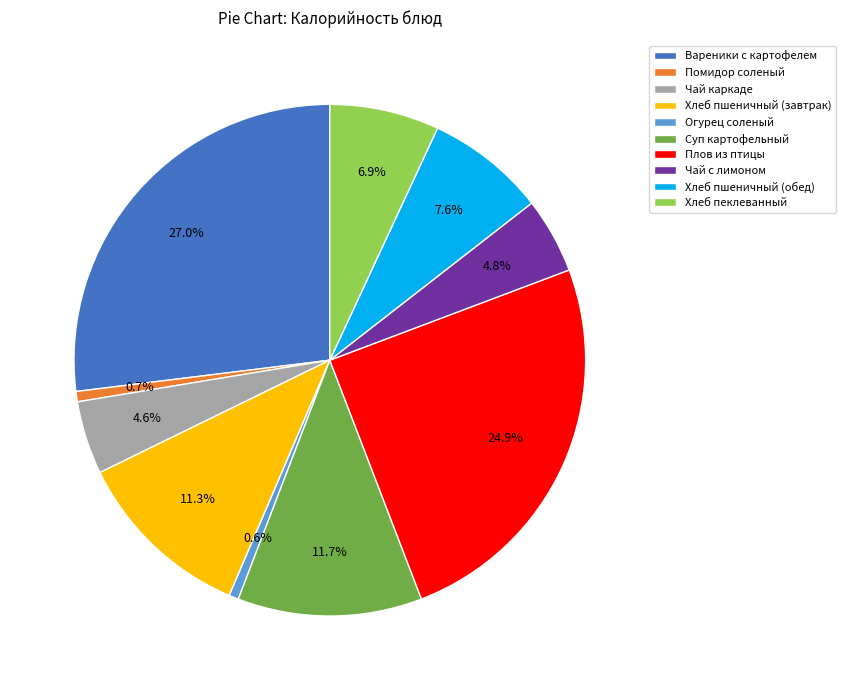

Which has a higher value, Хлеб пеклеванный or Хлеб пшеничный (обед)?

Хлеб пшеничный (обед)